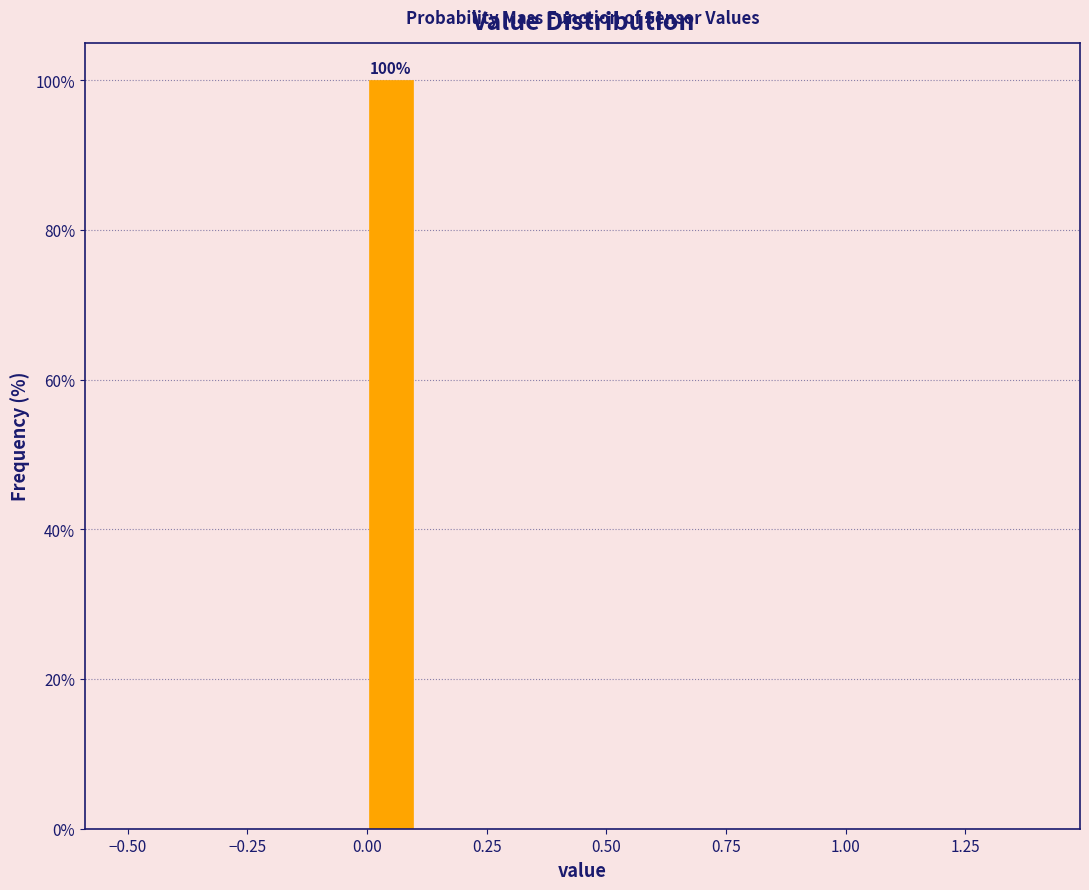

Read against the x-axis, roughly where is the centre of the tallest bar?

0.05